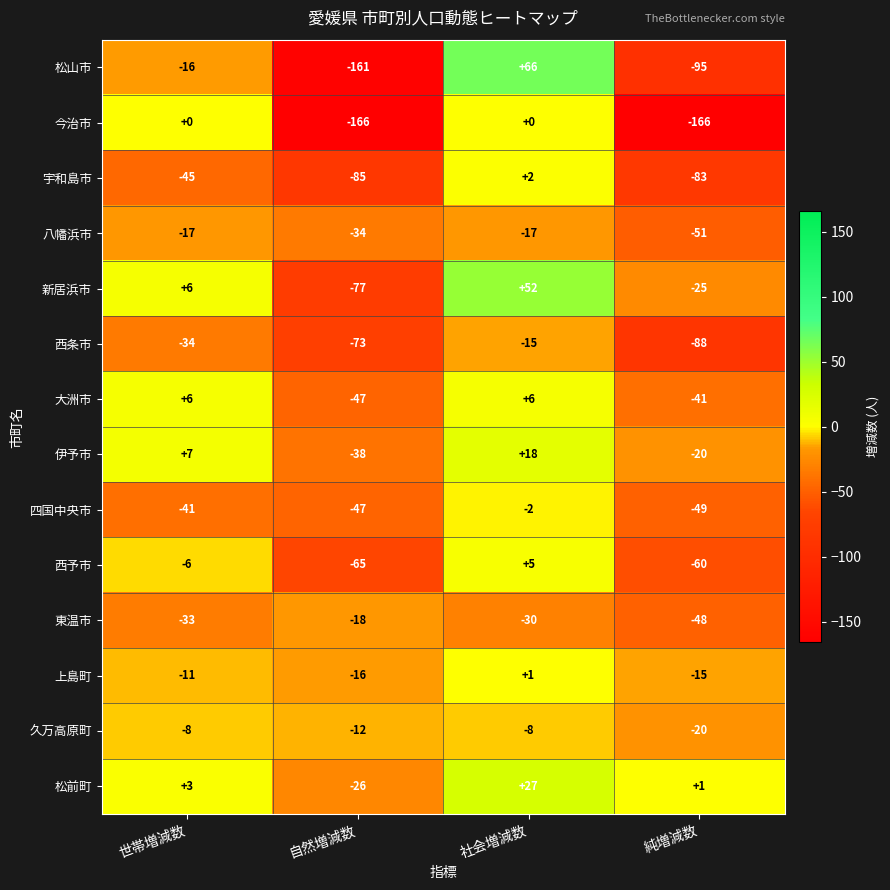

At 社会増減数, list the series in order from largest to smallest.

松山市, 新居浜市, 松前町, 伊予市, 大洲市, 西予市, 宇和島市, 上島町, 今治市, 四国中央市, 久万高原町, 西条市, 八幡浜市, 東温市